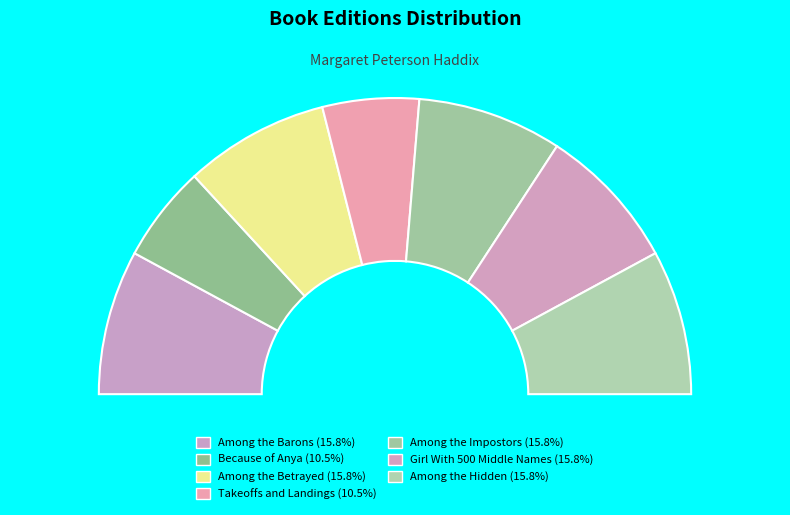

Is the sum of Takeoffs and Landings and Because of Anya greater than half?

No